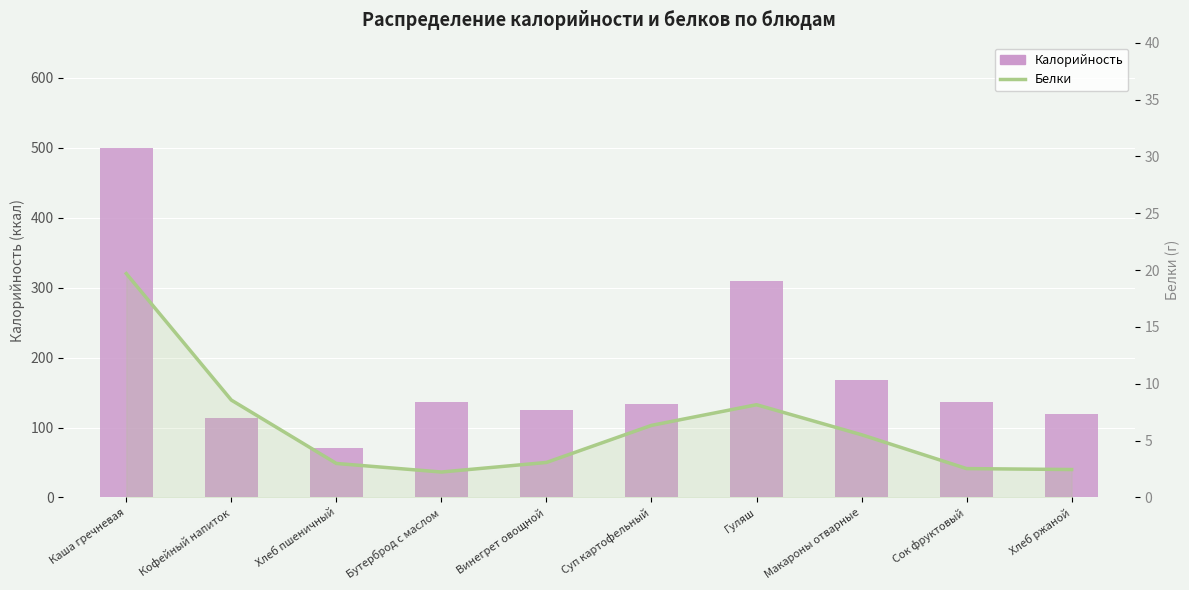

What is the approximate value of Белки at Хлеб пшеничный?

3.0